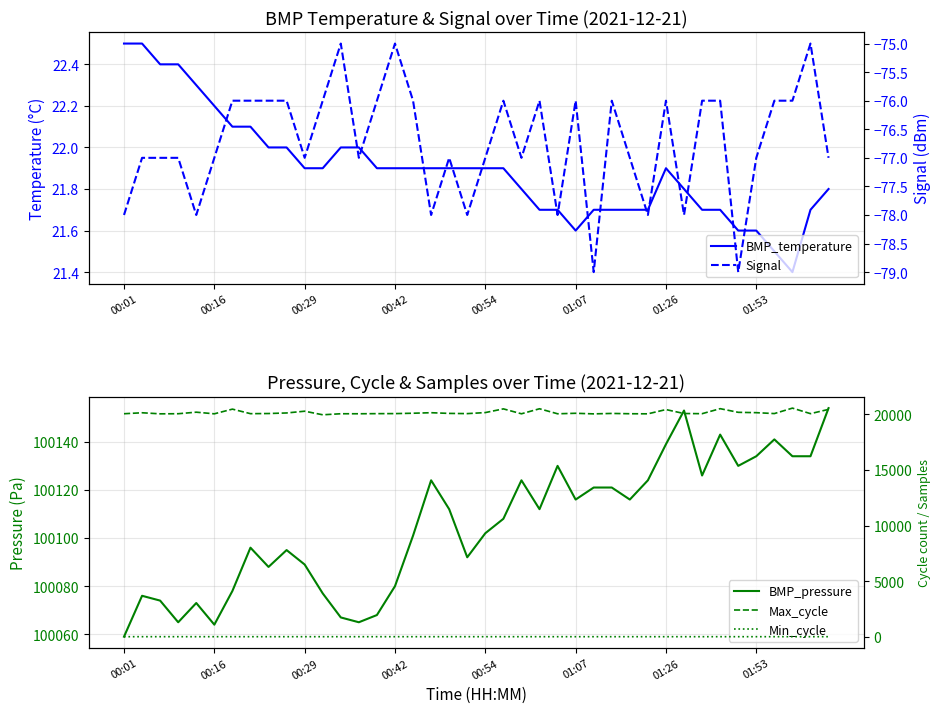

True or false: Max_cycle and Signal cross at least once.

False